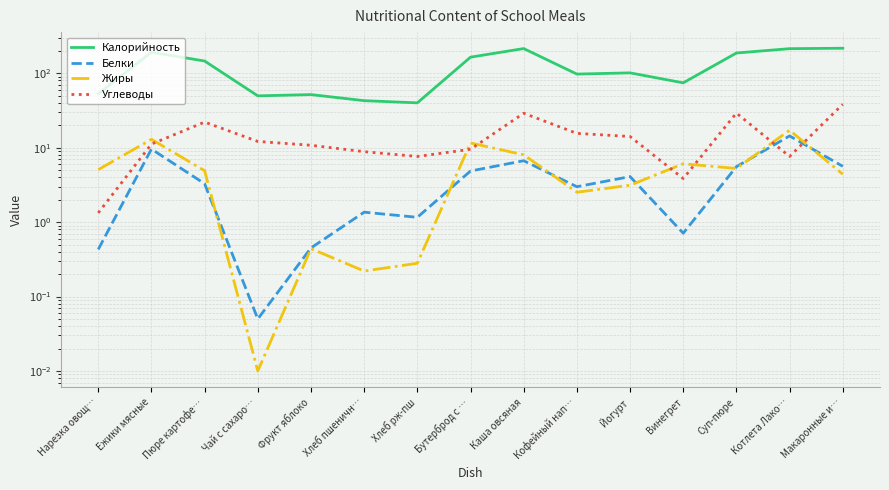

Is it true that Белки equals 0.4 at Винегрет?

False